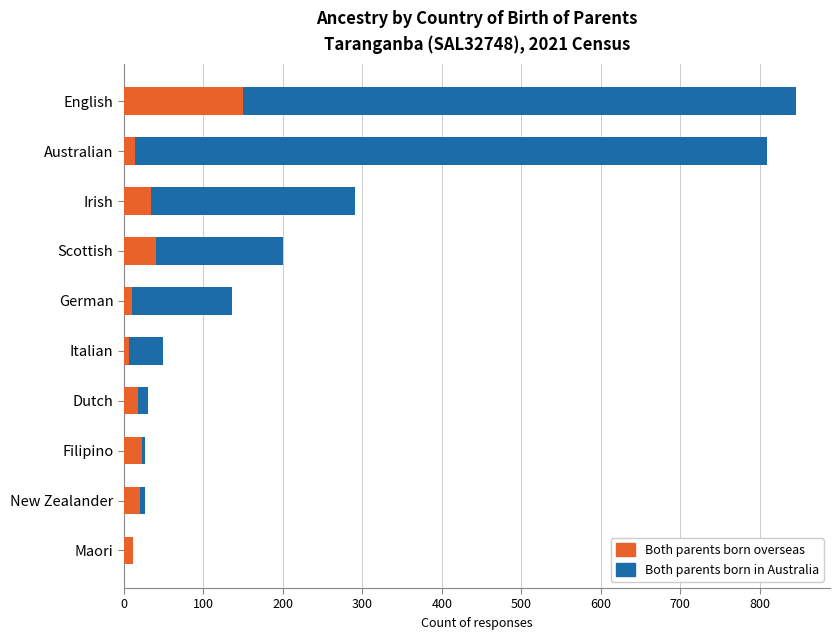

The value of Both parents born overseas at Scottish is 40. True or false?

True